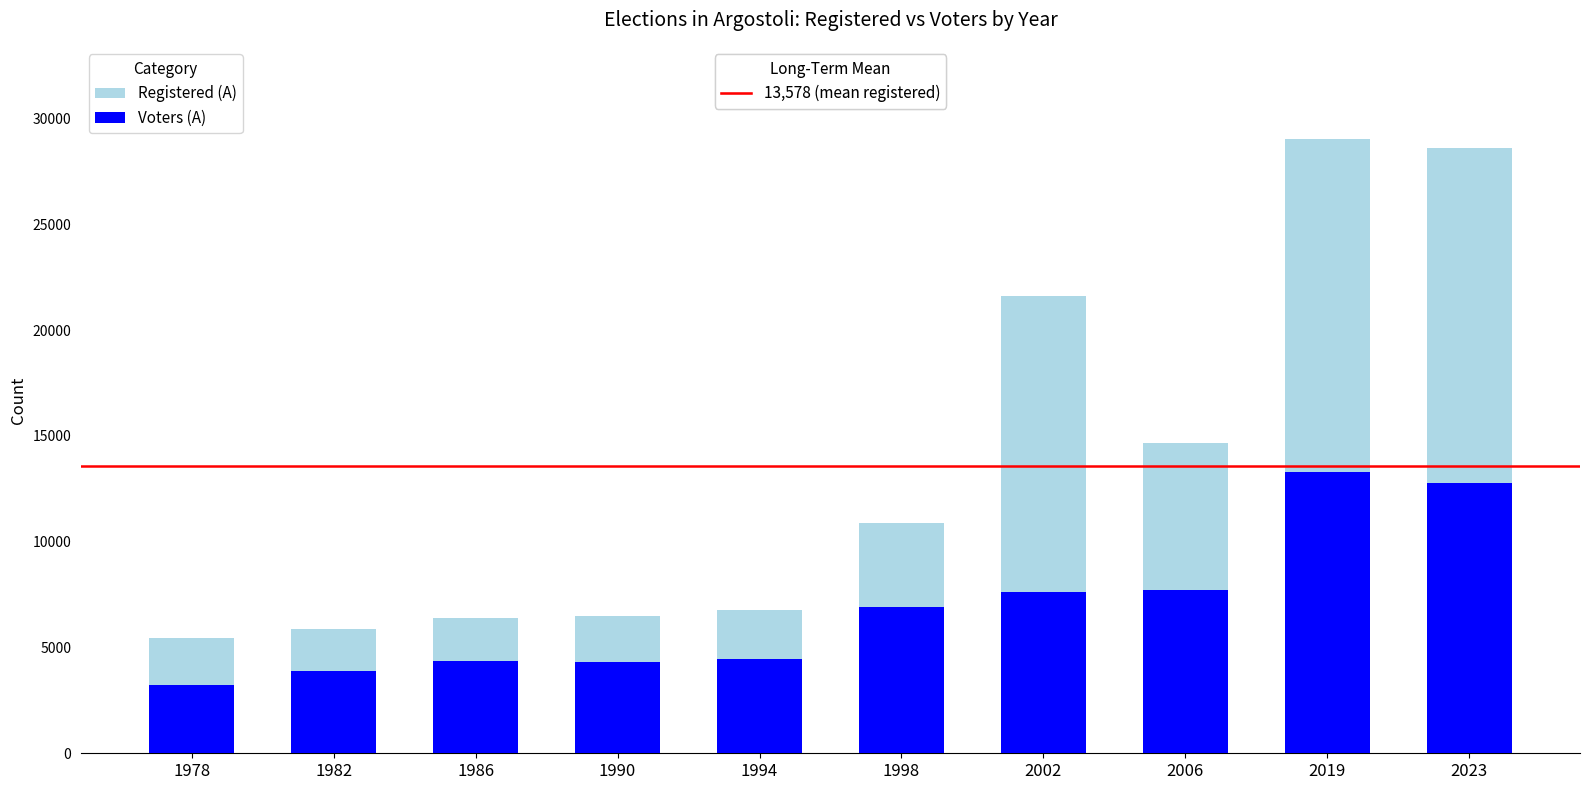

List the series in order of their overall mean, highest first.

Registered (A), Voters (A)